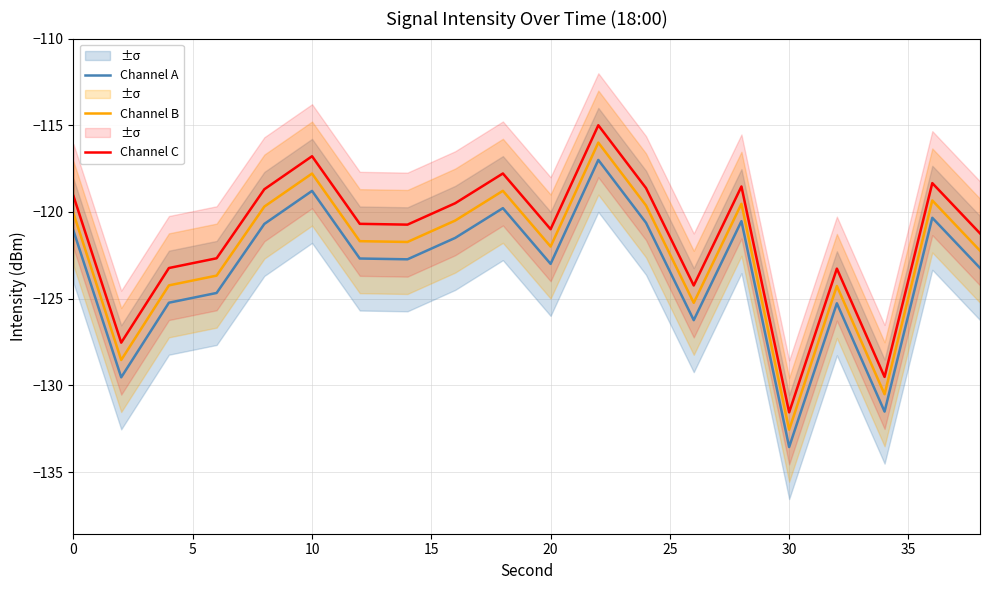

True or false: Channel B and Channel C intersect in this chart.

False